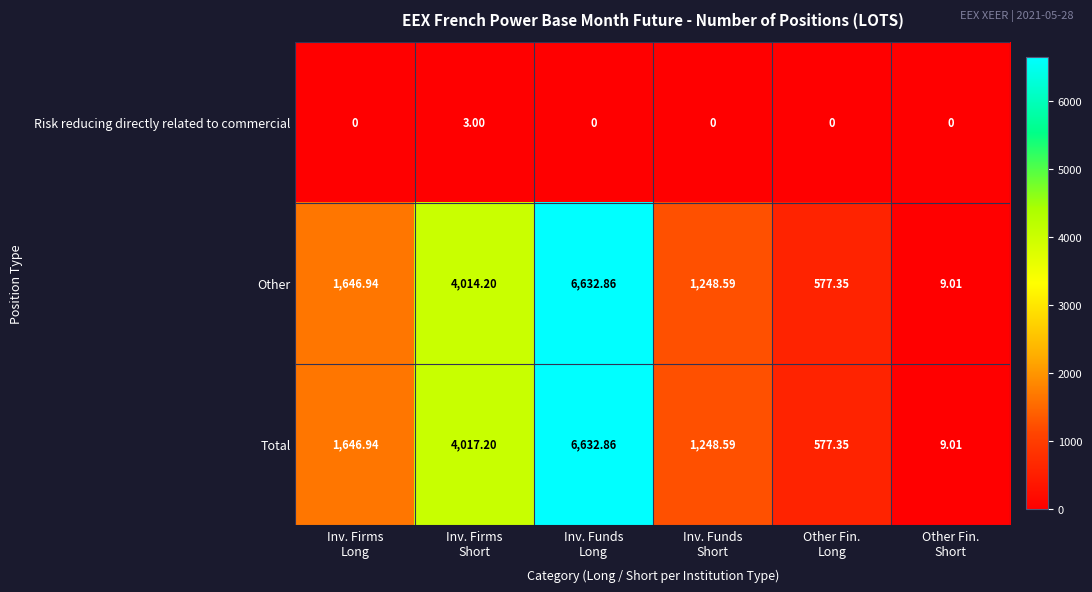

At how many categories does at least one series exceed 4178?

1